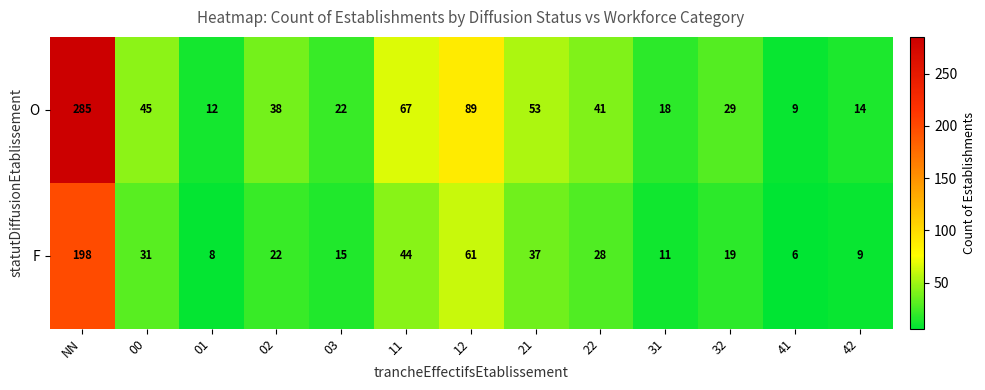

Which series has the largest total across all categories?

O